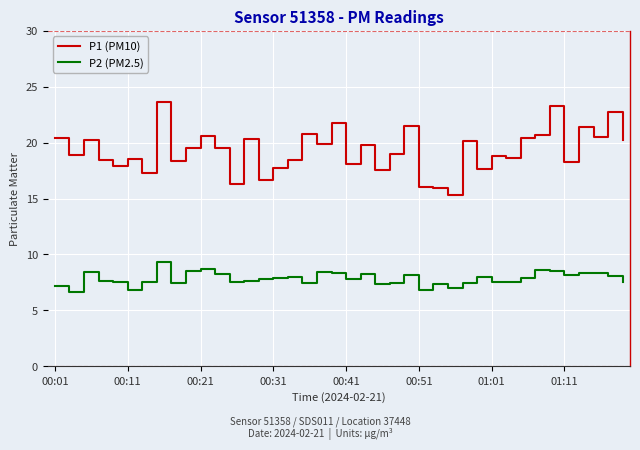

Which series has the widest spread of values?

P1 (PM10)